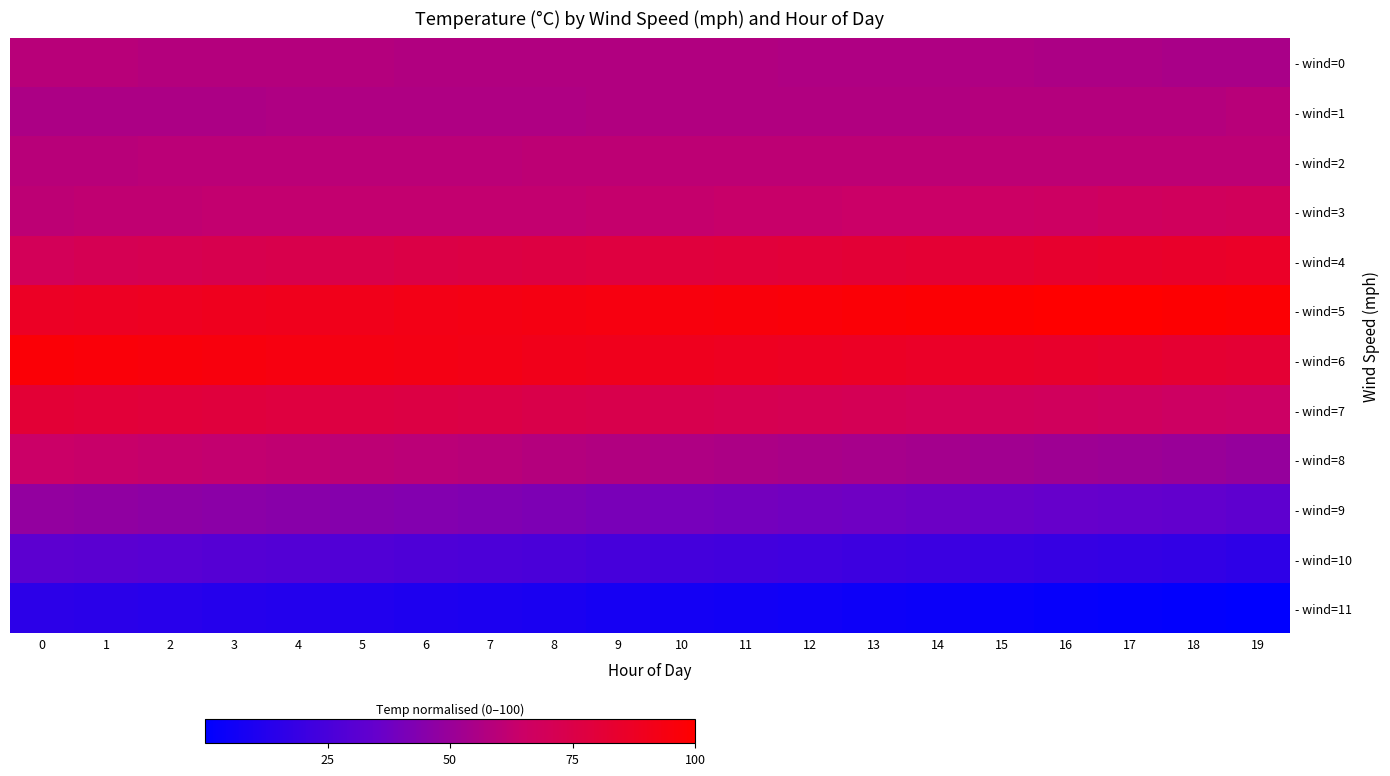

At 8, list the series in order from largest to smallest.

- wind=5, - wind=6, - wind=4, - wind=7, - wind=3, - wind=2, - wind=8, - wind=0, - wind=1, - wind=9, - wind=10, - wind=11